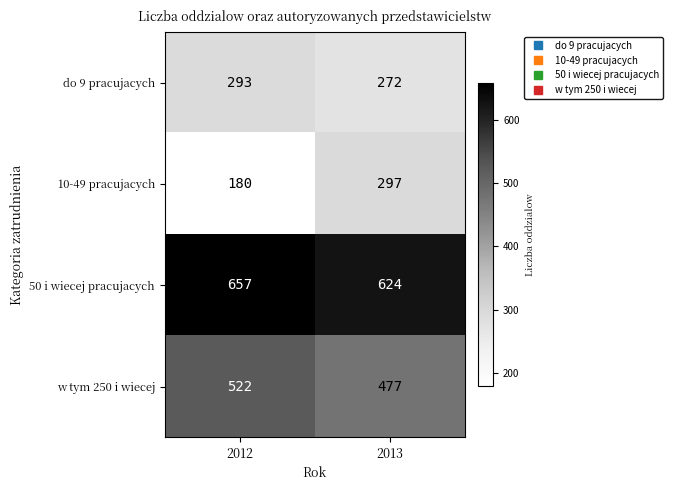

Reading right to left, transcribe all the data shown in this chart.

do 9 pracujacych: 2013=272	2012=293
10-49 pracujacych: 2013=297	2012=180
50 i wiecej pracujacych: 2013=624	2012=657
w tym 250 i wiecej: 2013=477	2012=522